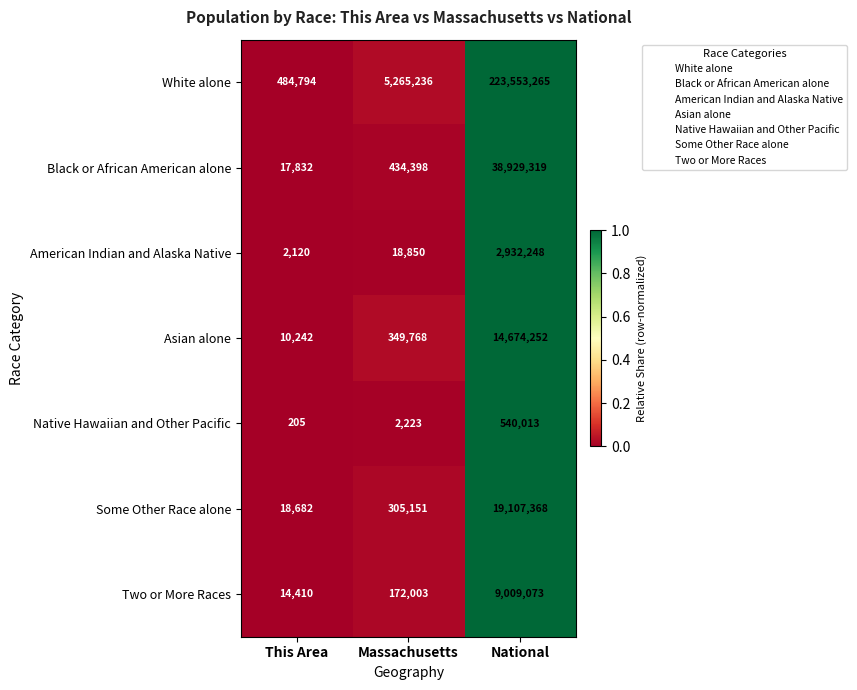

Which series has the widest spread of values?

White alone